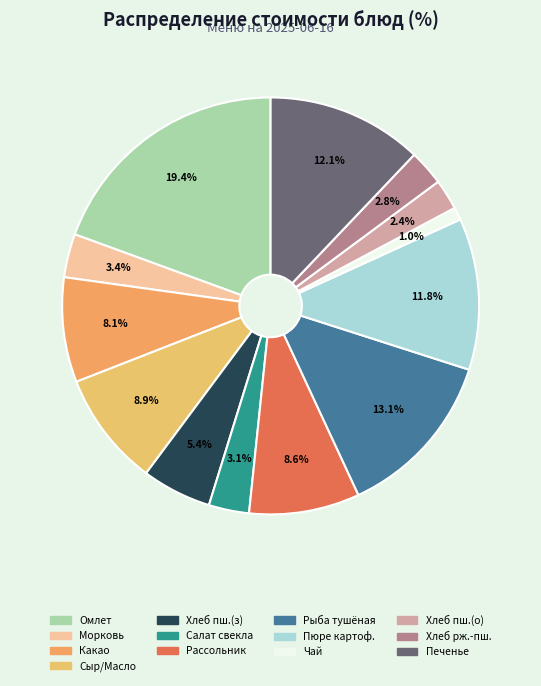

To the nearest percent, what is the average slice percentage?

8%